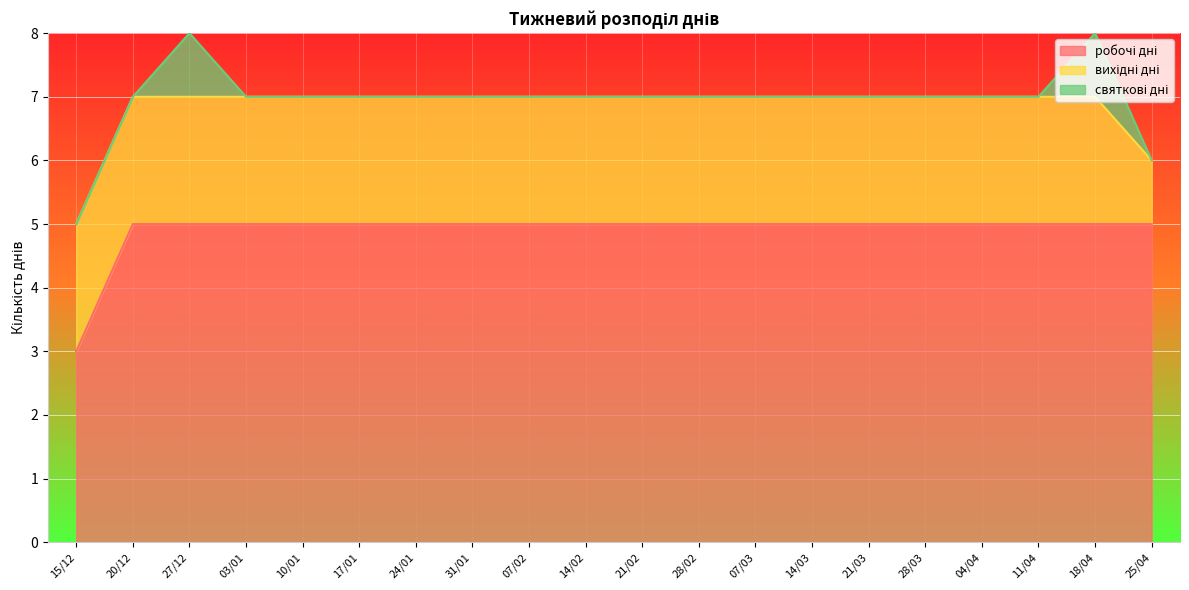

True or false: святкові дні and вихідні дні intersect in this chart.

False